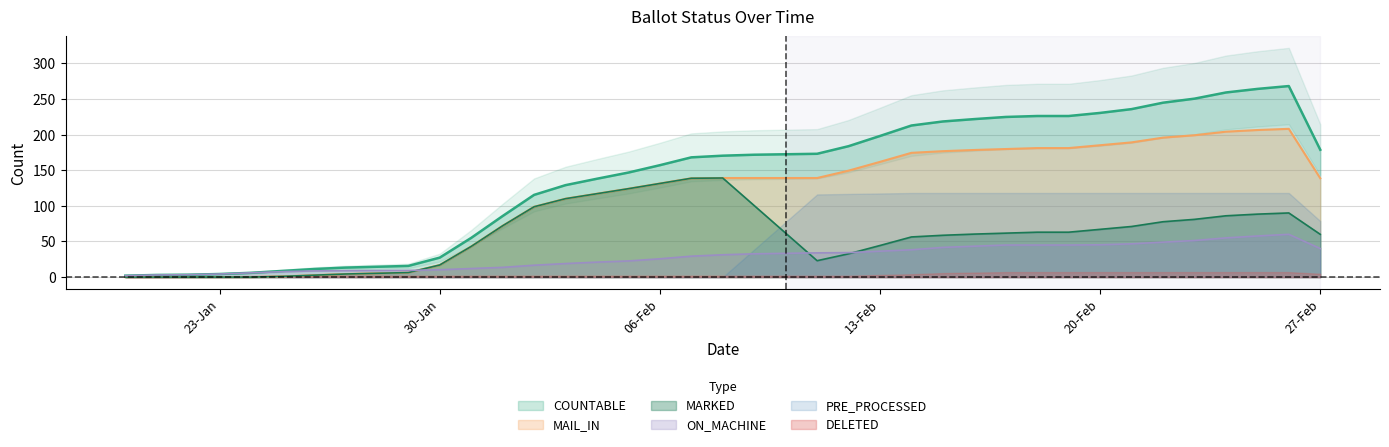

The COUNTABLE series shows 68.7 at 20-Feb. True or false?

False